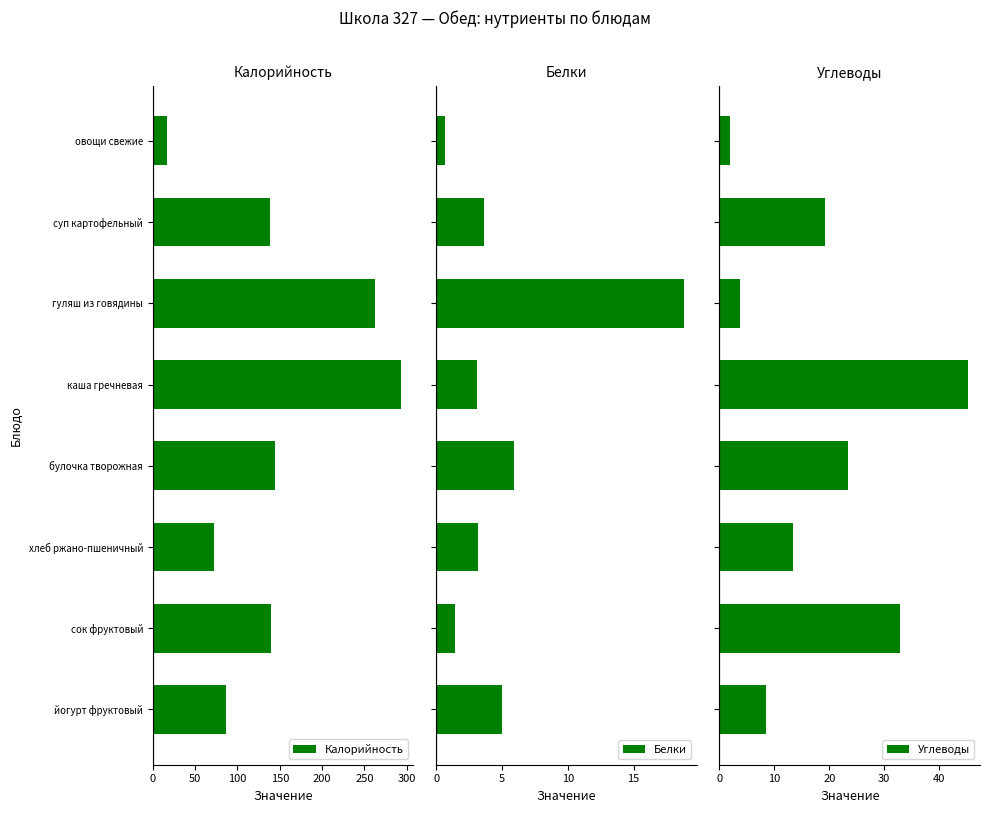

Reading left to right, transcribe all the data shown in this chart.

Калорийность: 17.0	138.0	262.0	293.0	144.0	72.0	140.0	87.0
Белки: 0.7	3.6	18.8	3.1	5.9	3.2	1.4	5.0
Углеводы: 1.9	19.2	3.7	45.2	23.4	13.4	32.8	8.5